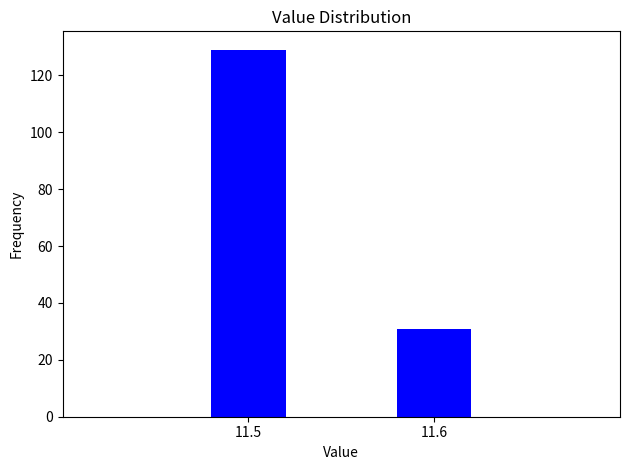

Reading right to left, extract all data points from this chart.

11.6=31	11.5=129